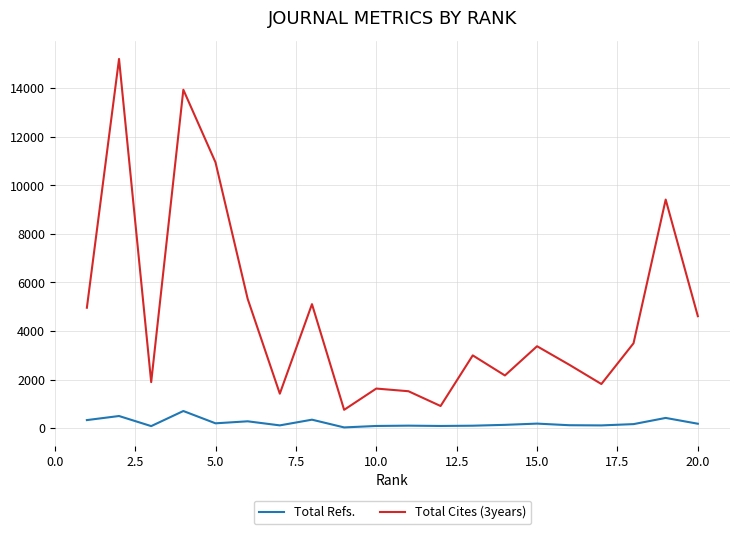

List the series in order of their peak value, highest first.

Total Cites (3years), Total Refs.